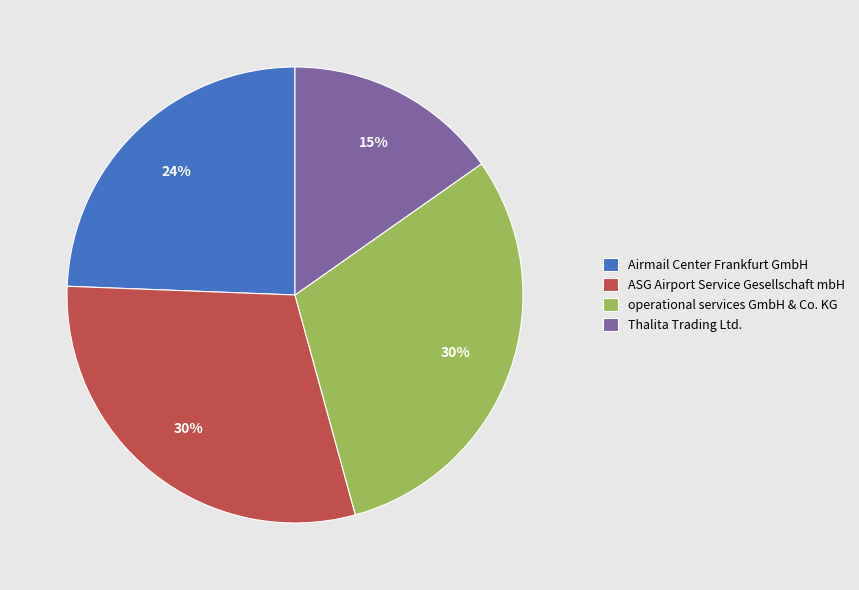

Which has a higher value, ASG Airport Service Gesellschaft mbH or Airmail Center Frankfurt GmbH?

ASG Airport Service Gesellschaft mbH